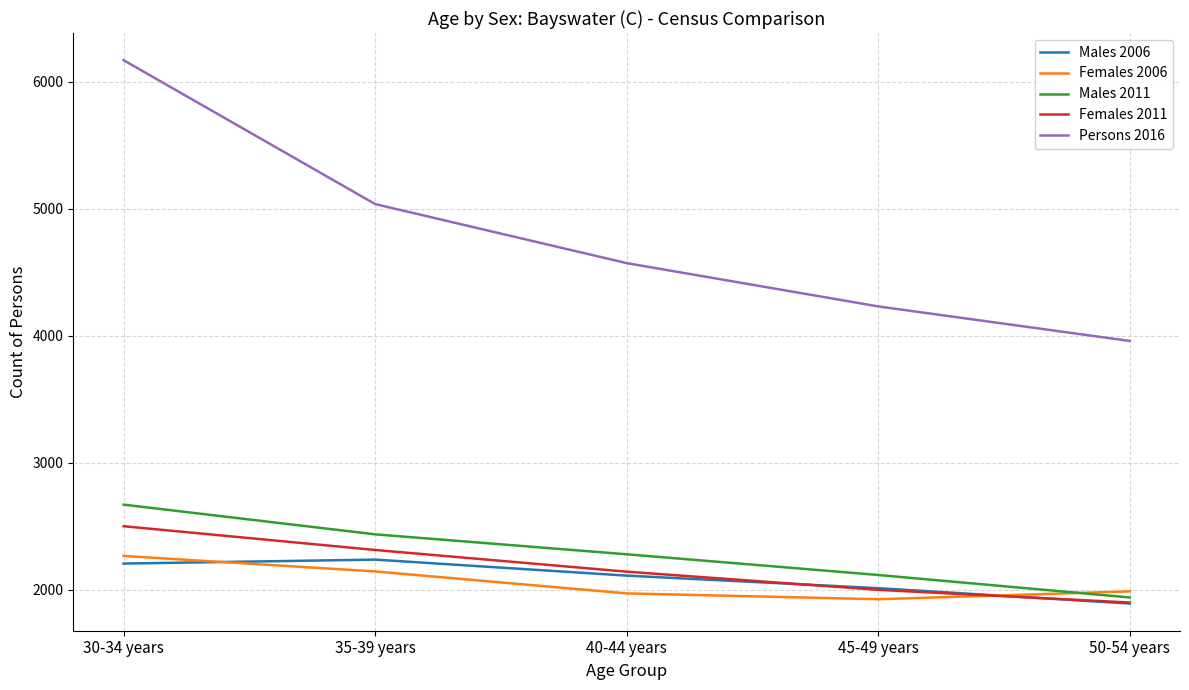

What is the total value across all series at 35-39 years?

14162